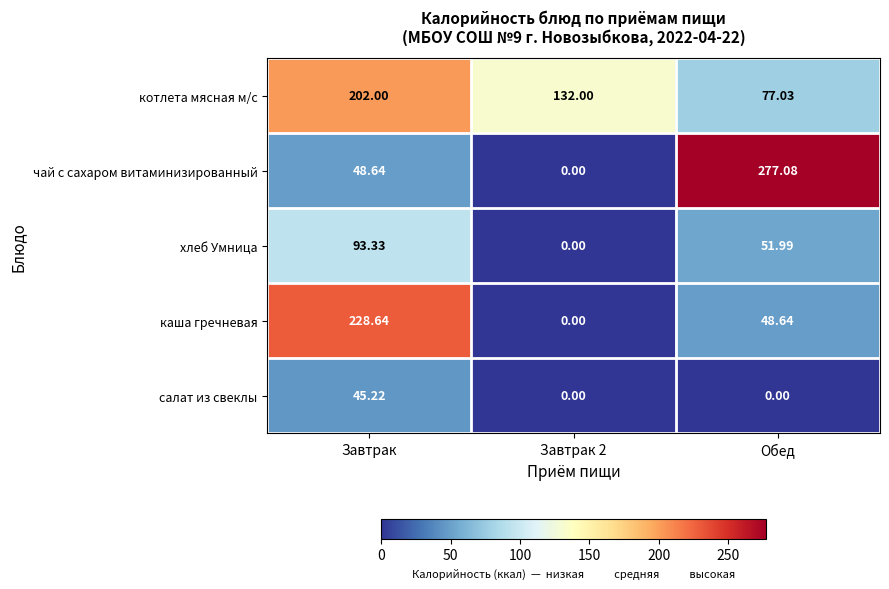

Where does the каша гречневая series first go above 48?

Завтрак